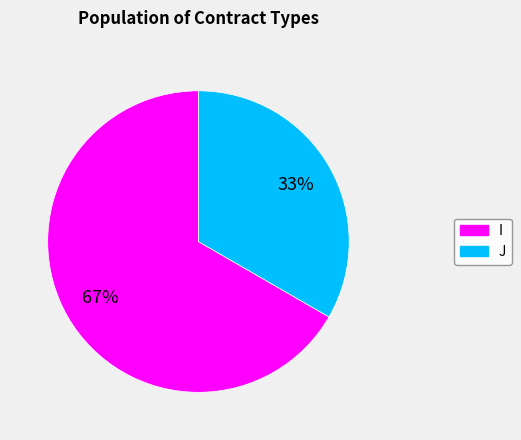

True or false: I accounts for 67% of the total.

True